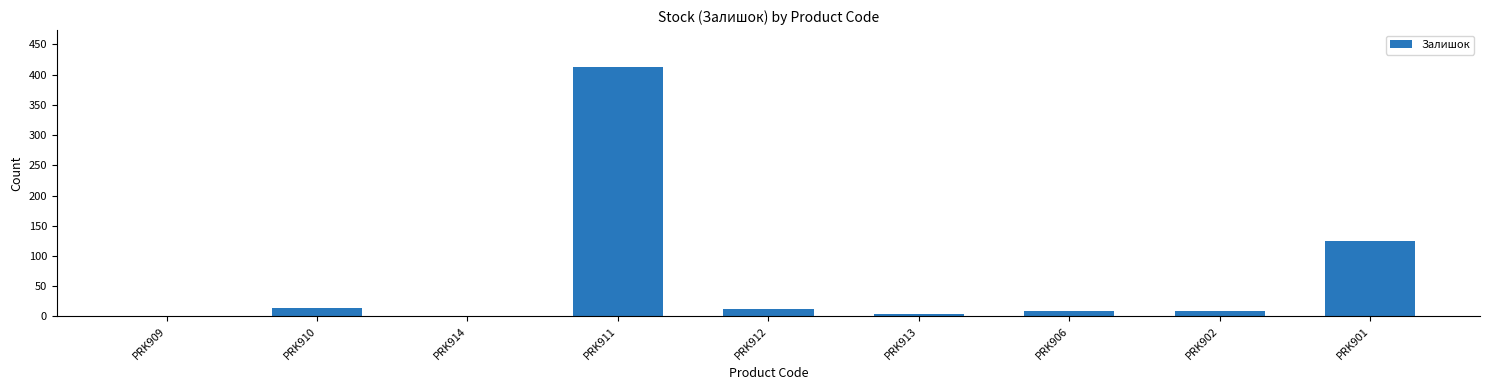

What is the change in value from PRK912 to PRK901?

+111